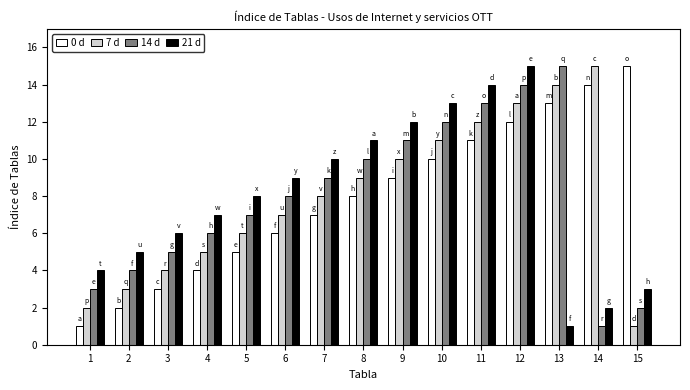

What is the maximum value for 21 d?

15